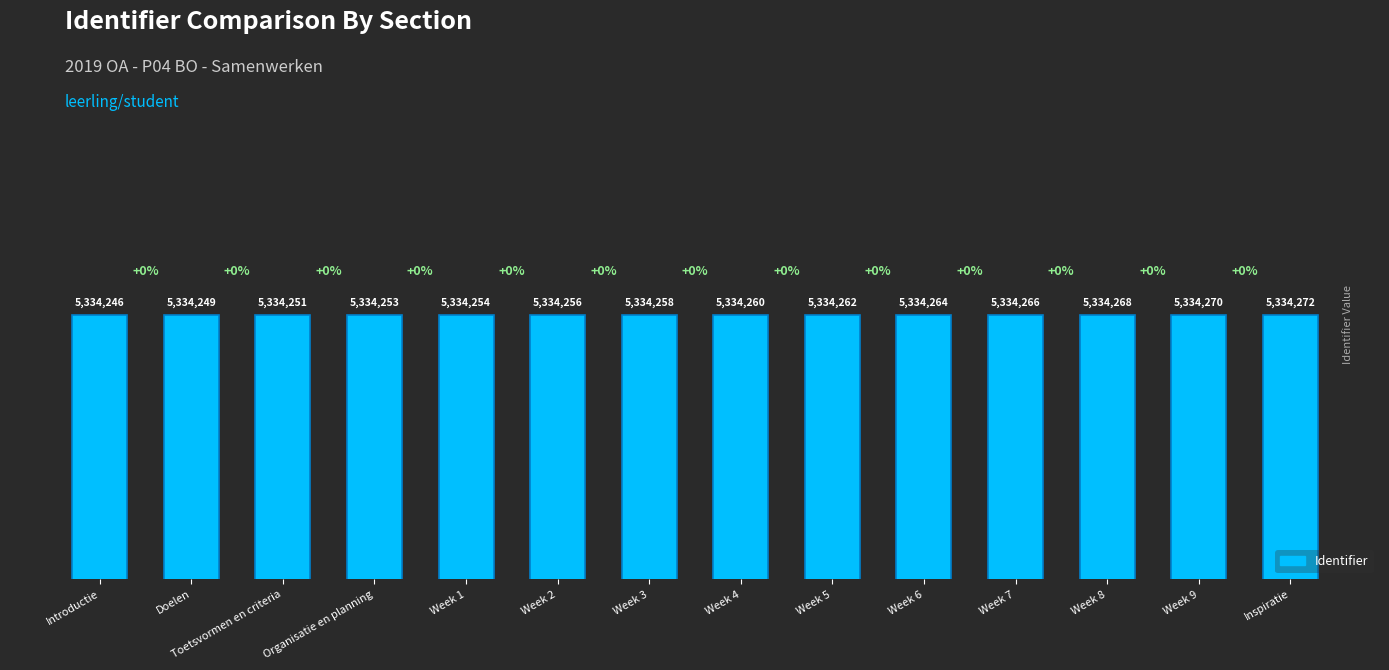

At which label does the data first exceed 5334260?

Week 5